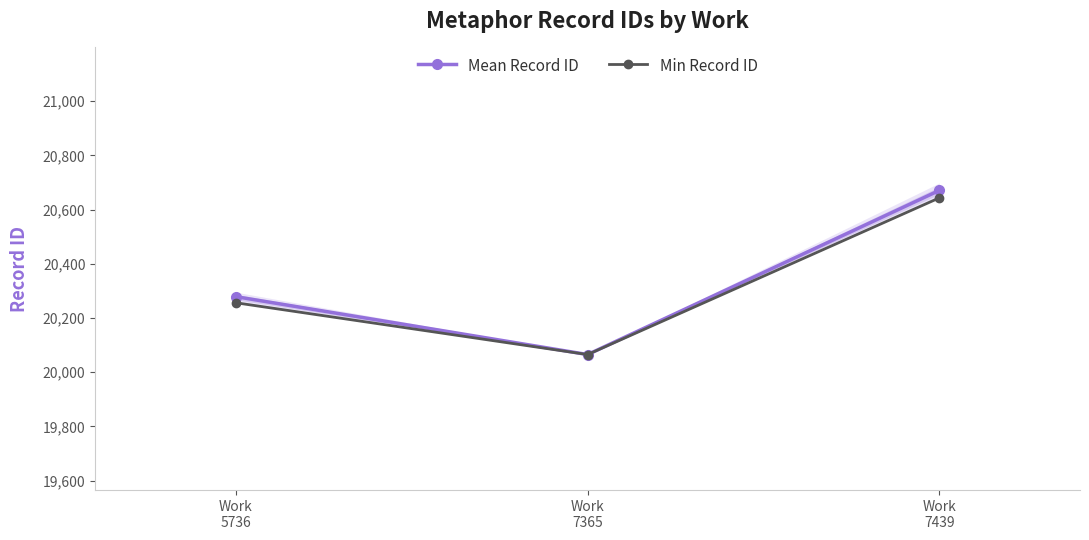

What is the difference between the maximum and minimum values in the Min Record ID series?

578.0